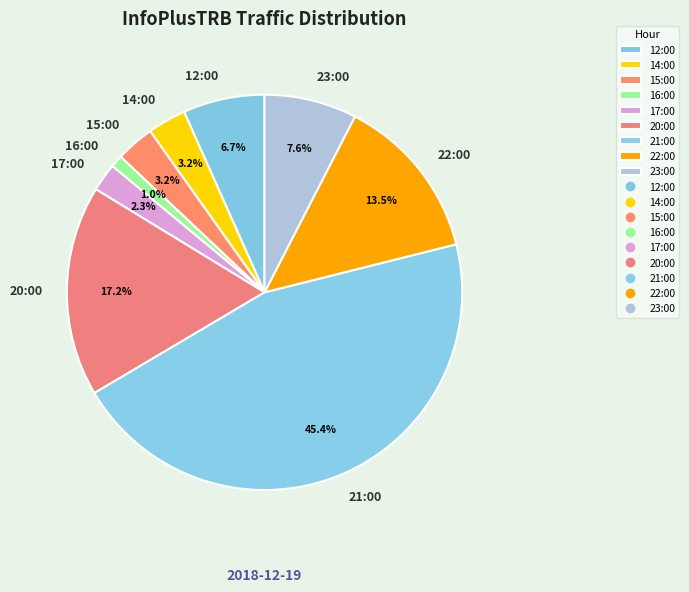

To the nearest percent, what is the difference between the 14:00 and 17:00 slice percentages?

1%